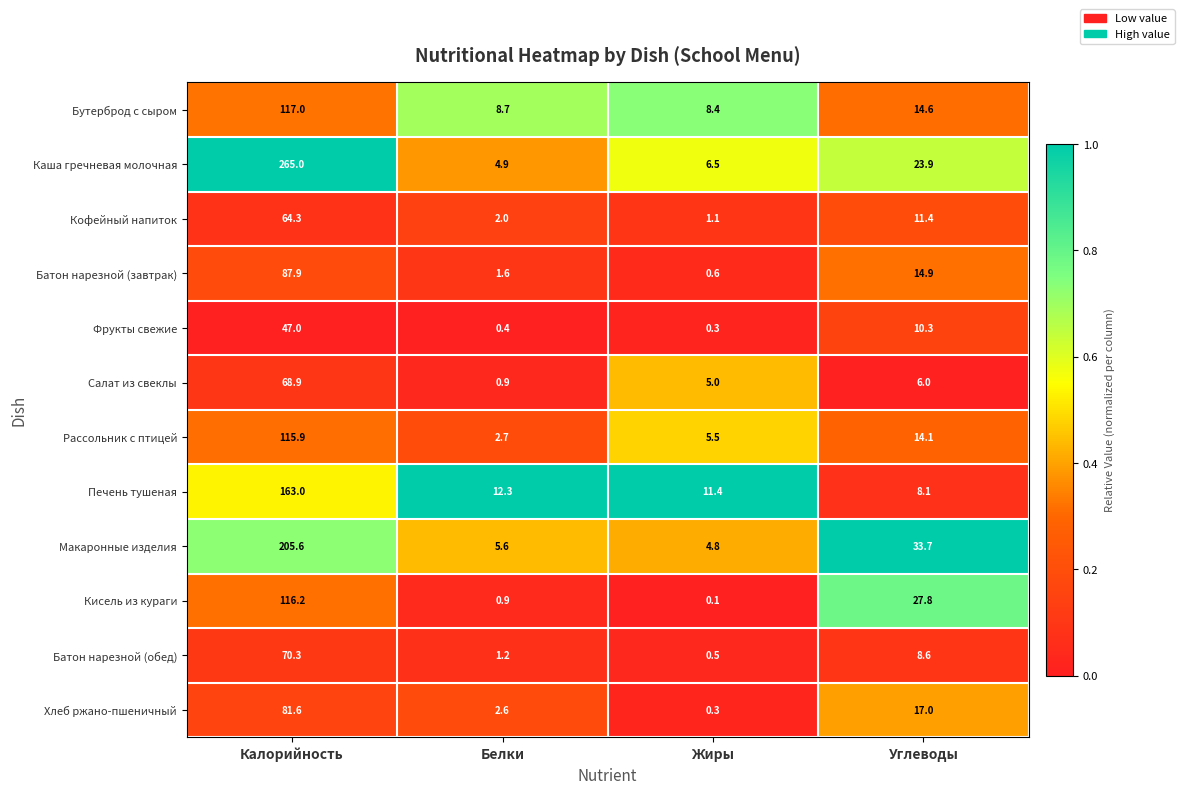

Count the number of data series in this chart.

12